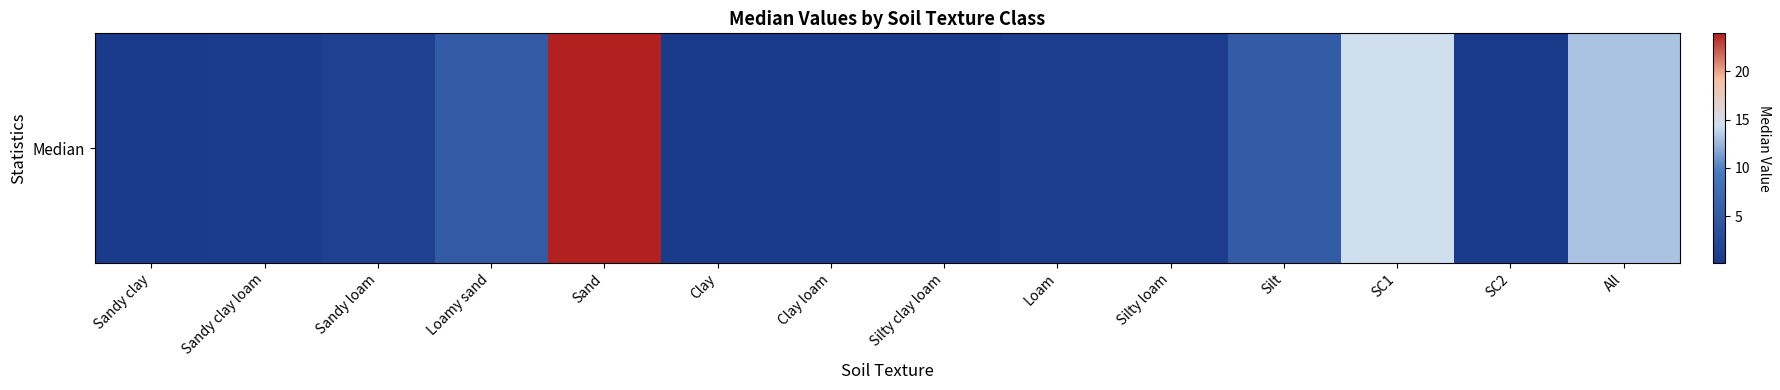

Rank the categories by value from highest to lowest.

Sand, SC1, All, Silt, Loamy sand, Sandy loam, Loam, Silty loam, Sandy clay loam, Sandy clay, Silty clay loam, SC2, Clay loam, Clay